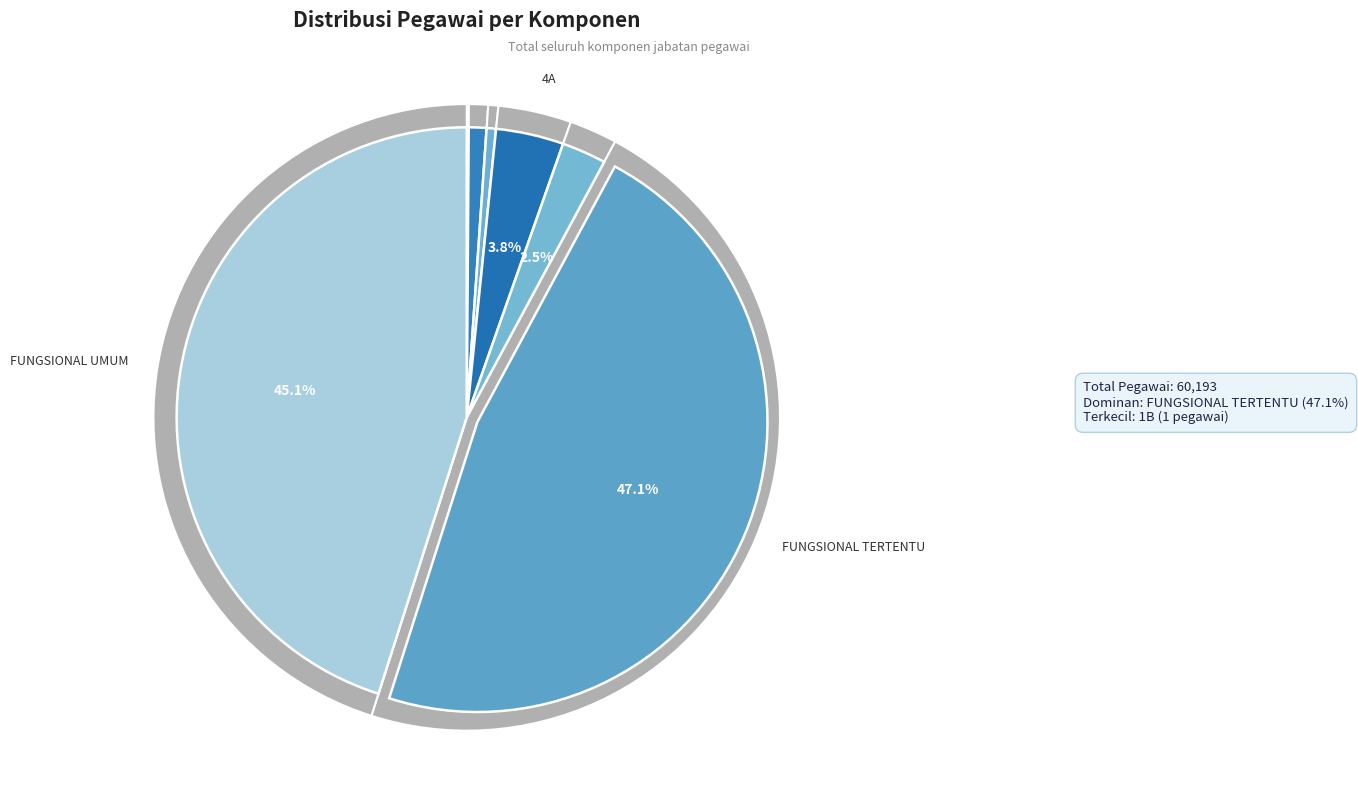

Which category has the smallest portion of the pie?

1B